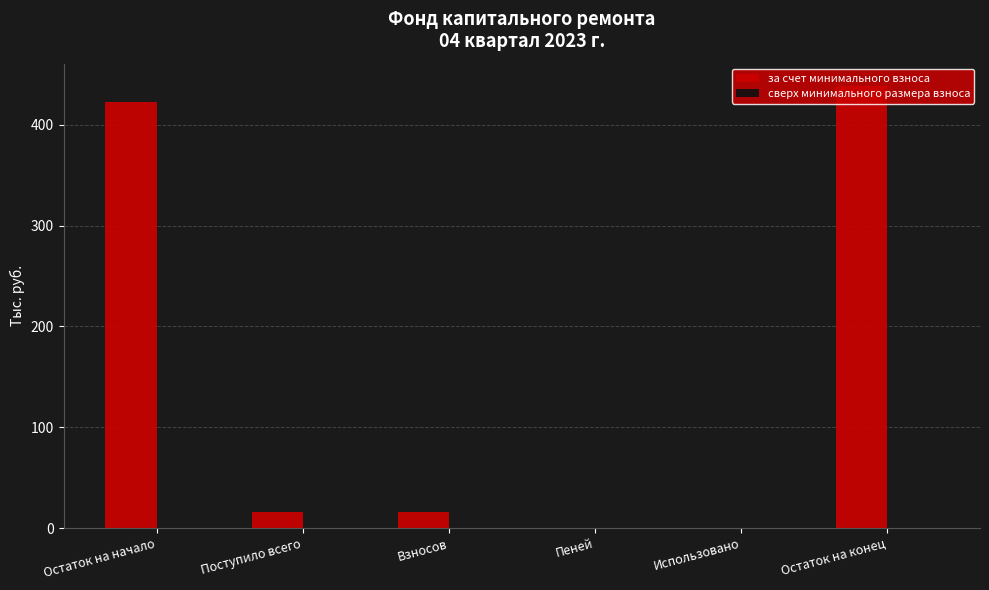

What is the sum of all values?

893.7